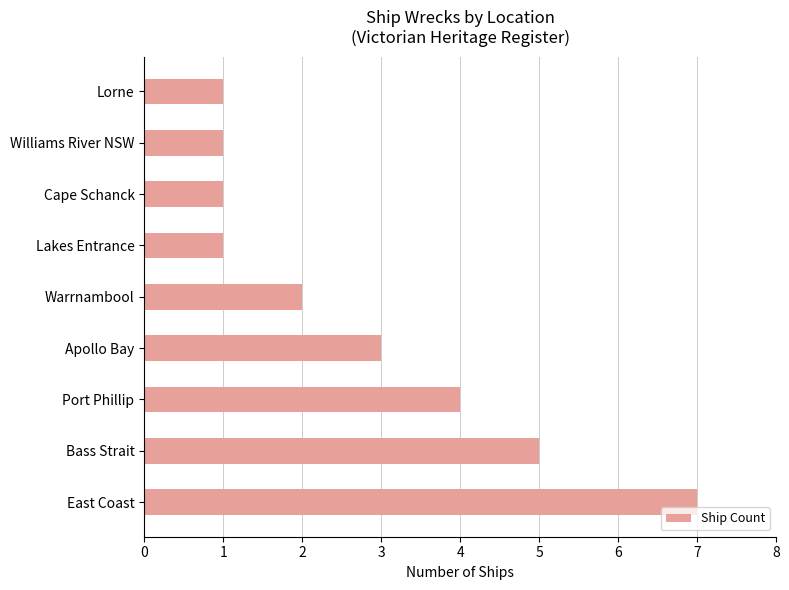

True or false: the data shows 1 at Lakes Entrance.

True